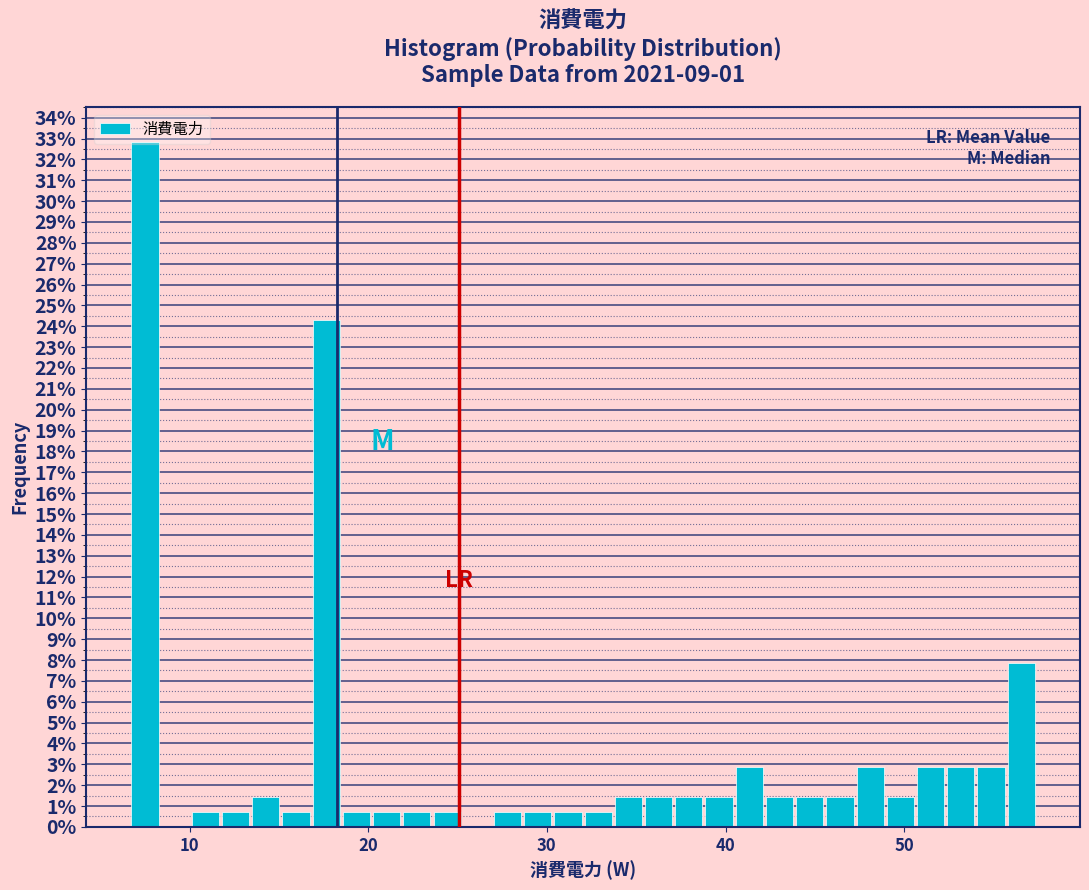

Read against the x-axis, roughly where is the centre of the tallest bar?

7